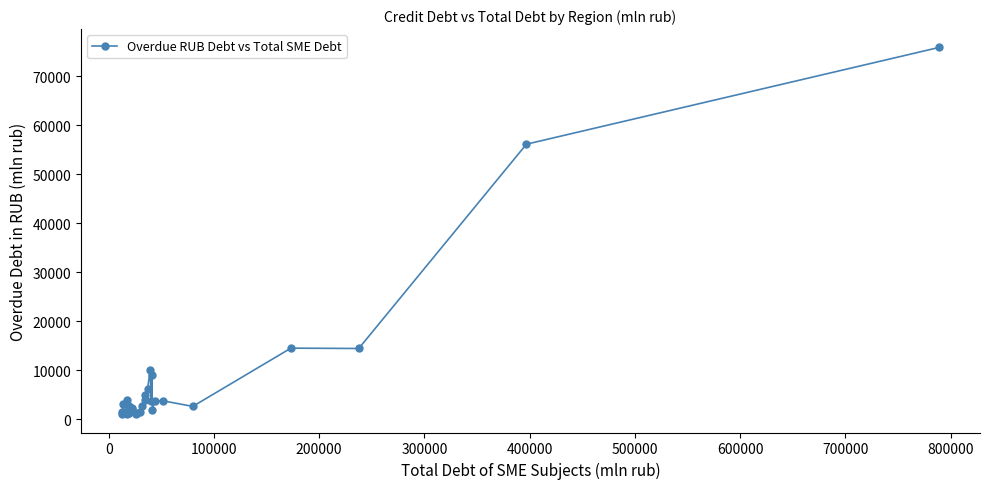

True or false: there are more than 0 points higher than both neighbors.

True